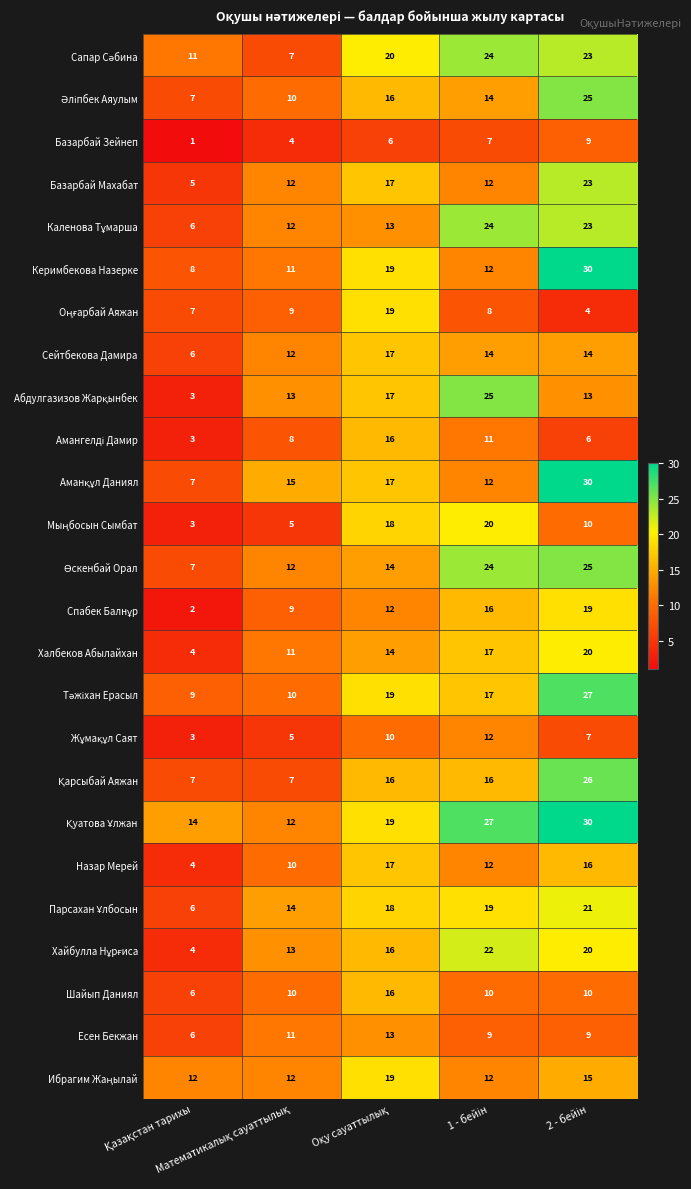

What is the maximum value for Халбеков Абылайхан?

20